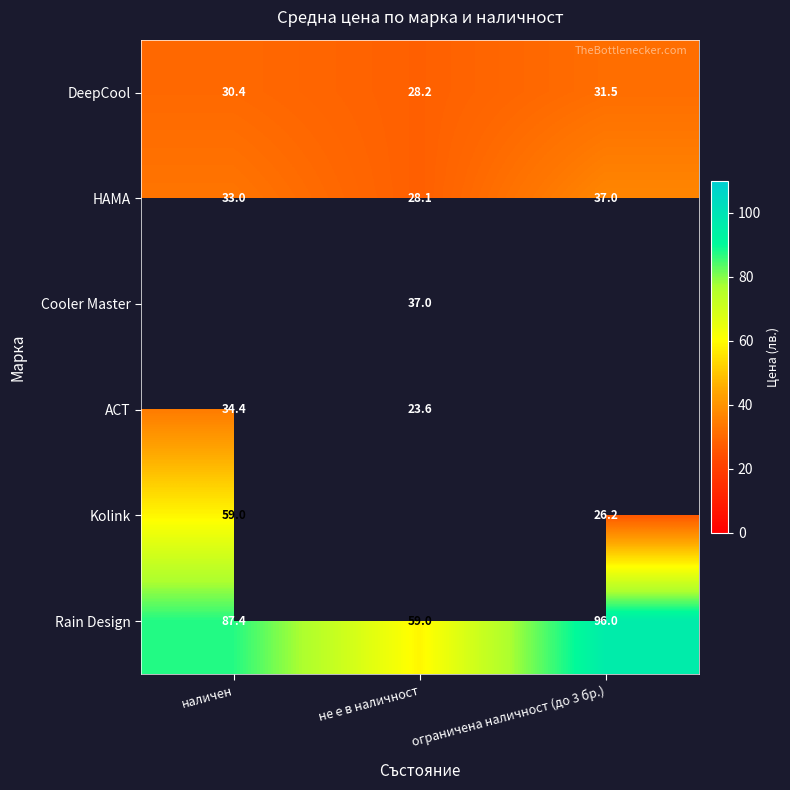

What is the highest value of the DeepCool series?

31.5